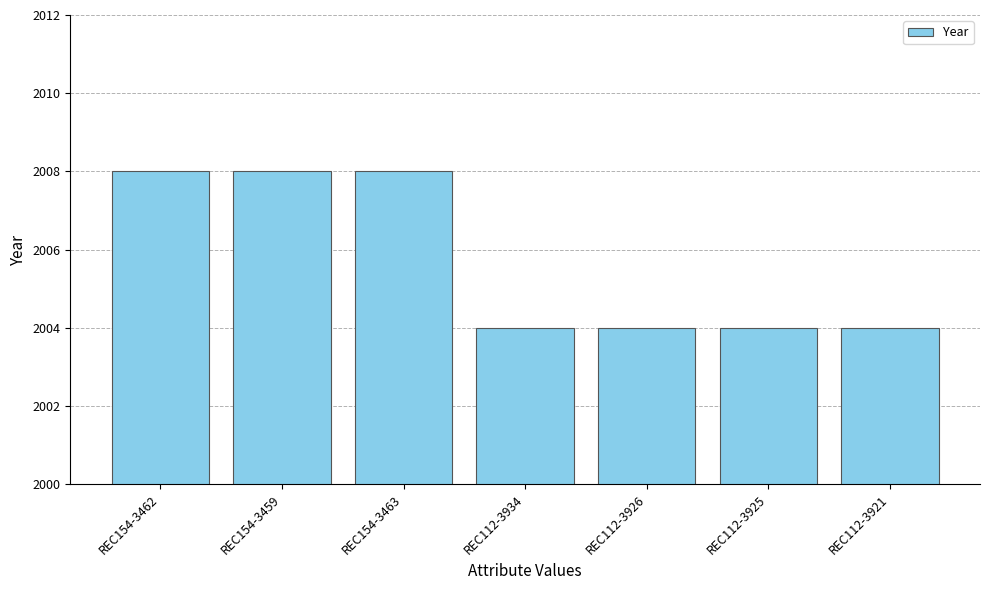

What is the maximum value shown in the chart?

2008